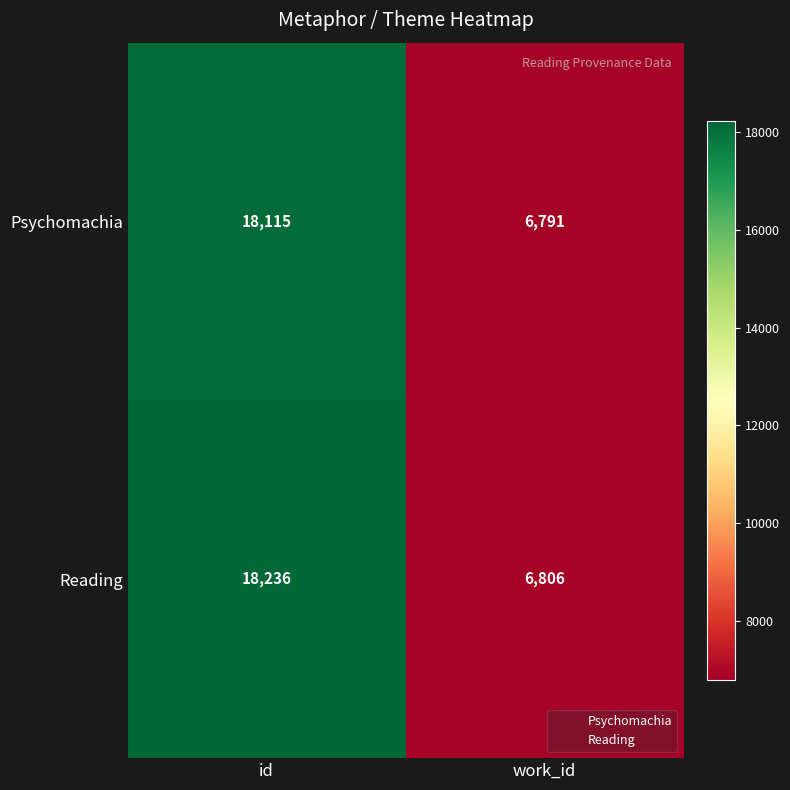

How many categories are shown in the chart?

2